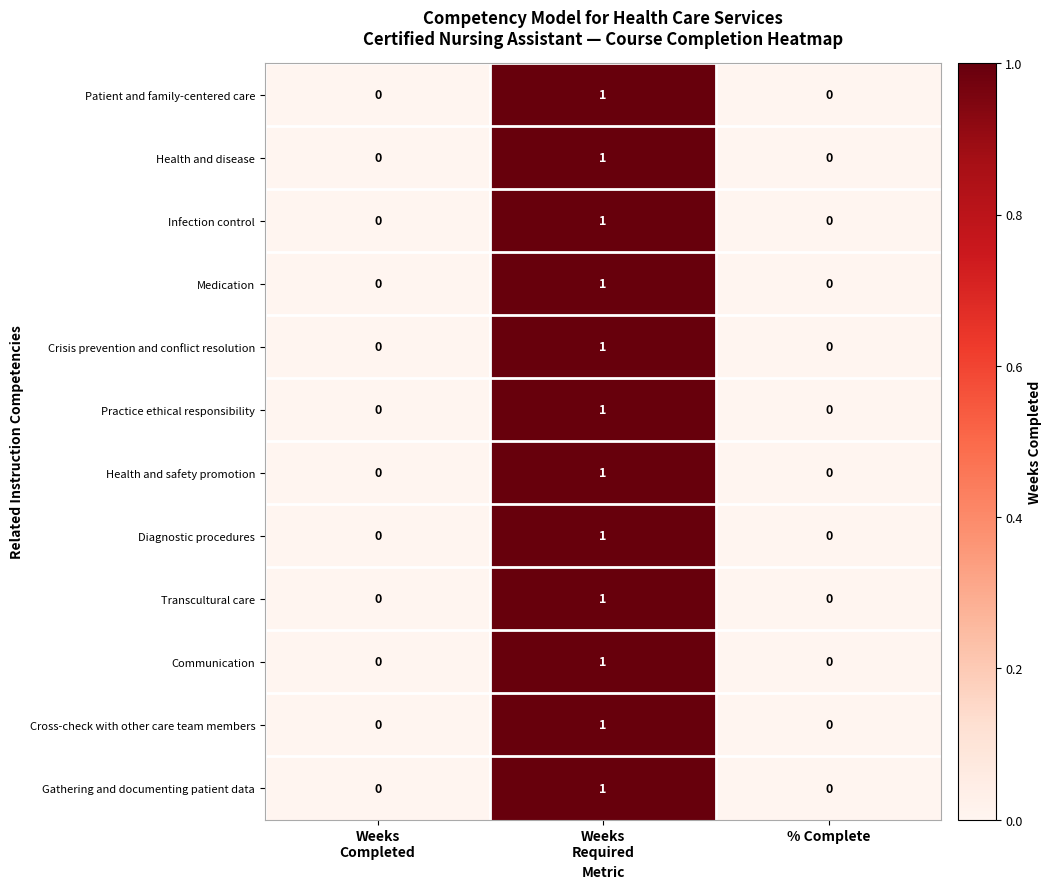

The Infection control series shows 0 at % Complete. True or false?

True